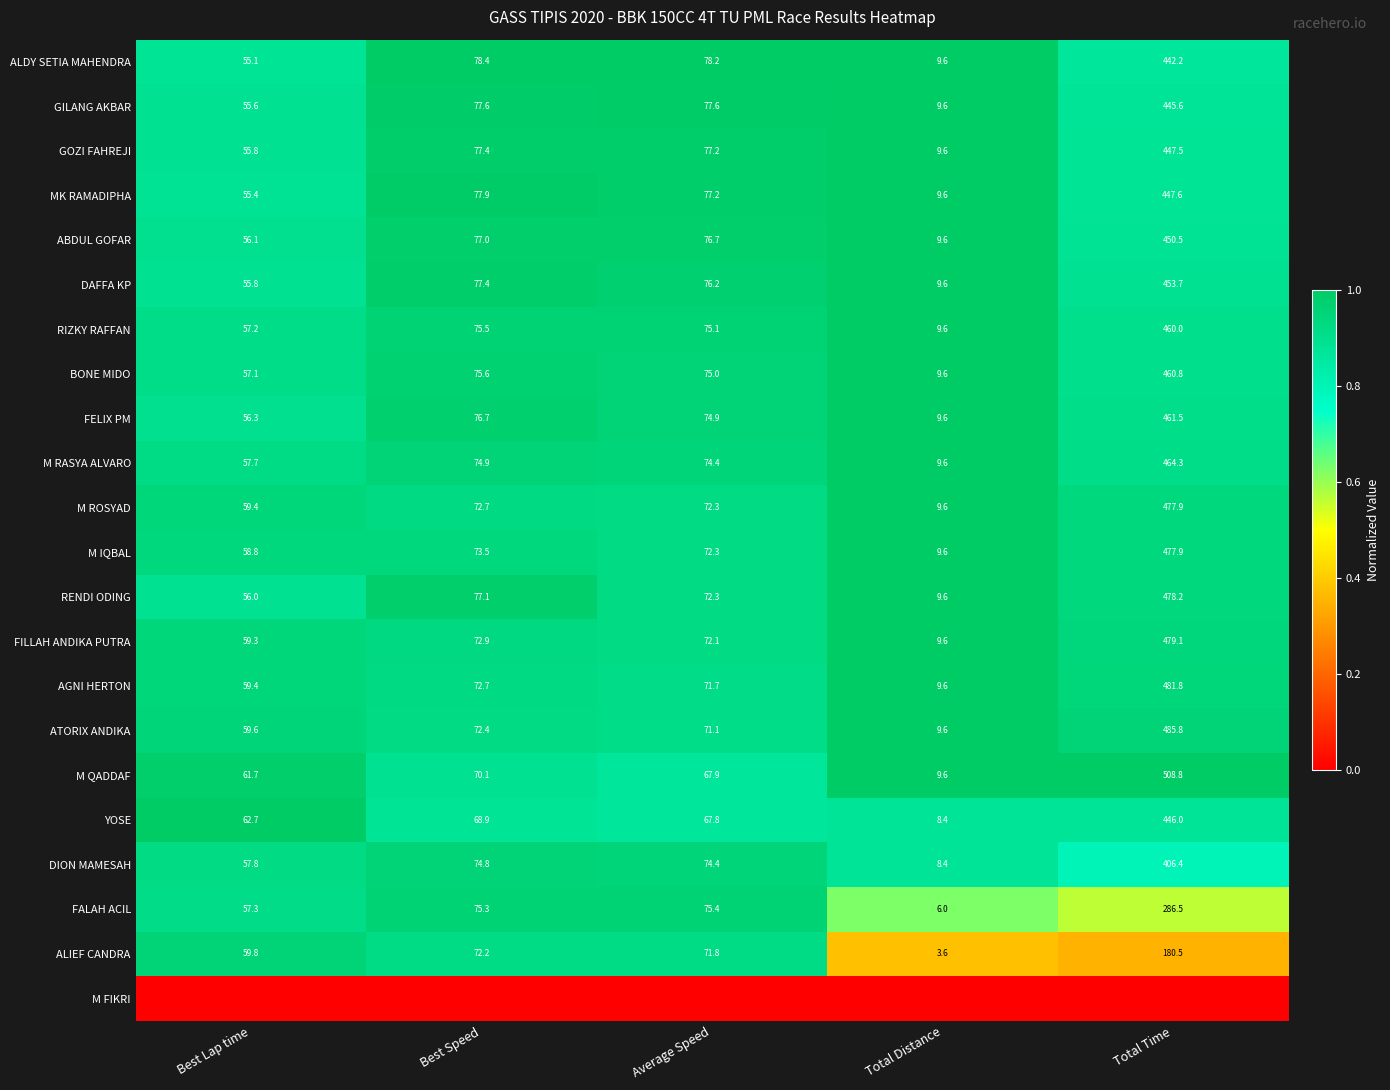

Rank the categories by BONE MIDO value from highest to lowest.

Total Time, Best Speed, Average Speed, Best Lap time, Total Distance